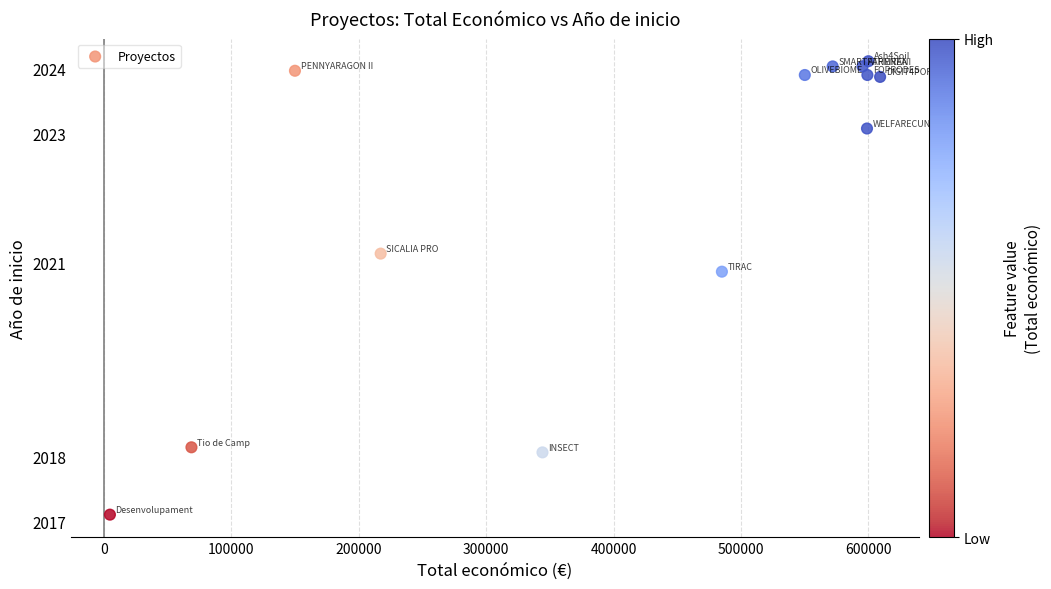

What Y value in the scatter plot is closest to 2020?

2020.9